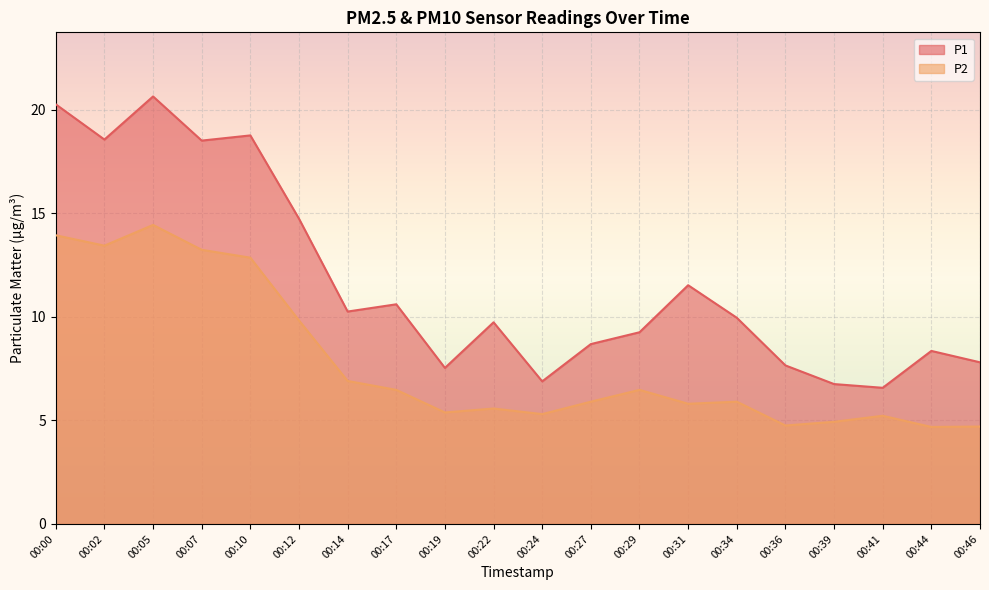

Does the chart display data point markers on the line(s)?

No